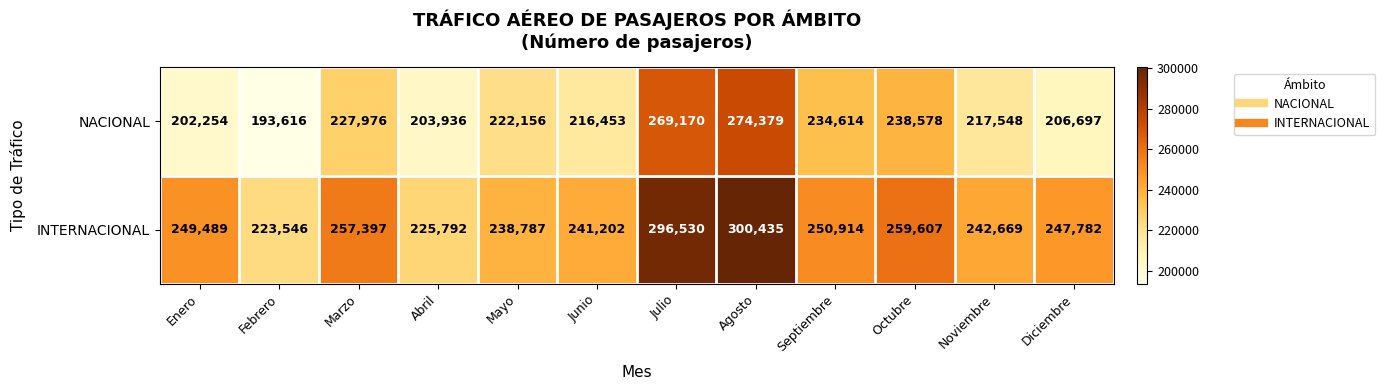

What is the approximate value of INTERNACIONAL at Agosto, to the nearest 100?

300400